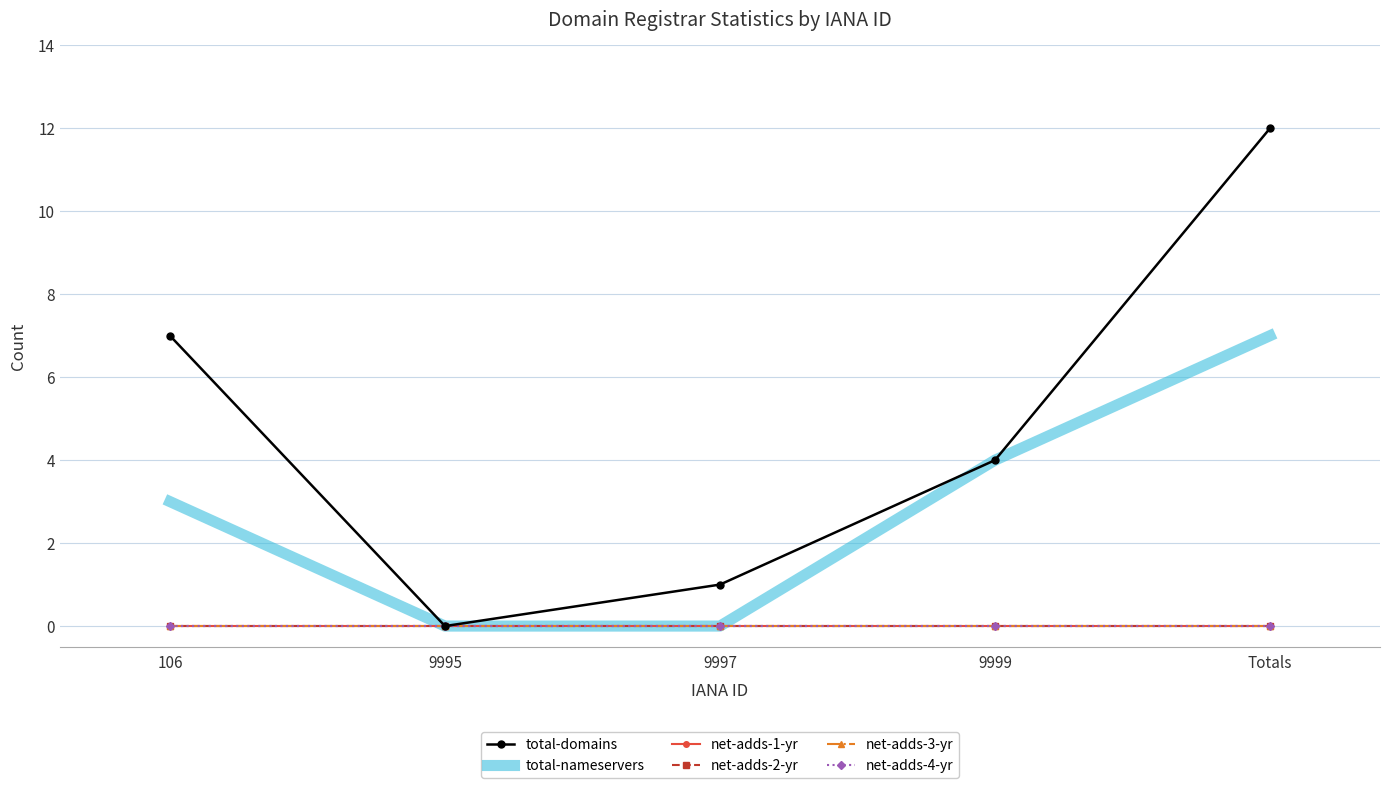

What is the label of the 3rd point from the left?

9997